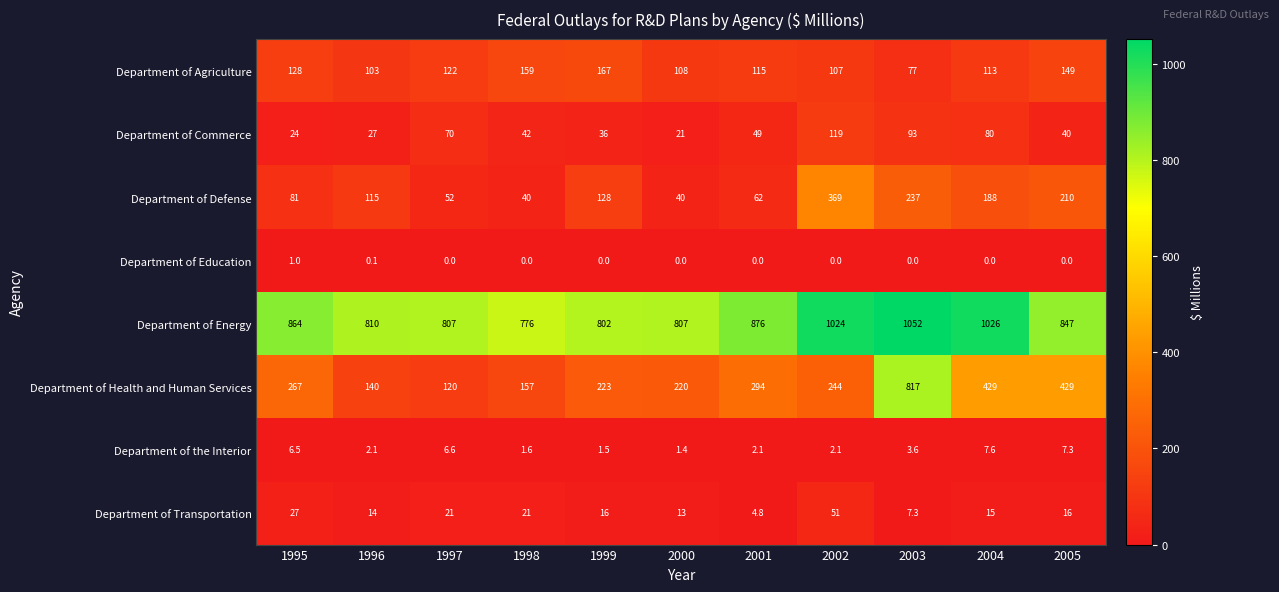

What value does the Department of Commerce series have at 2002?

119.0